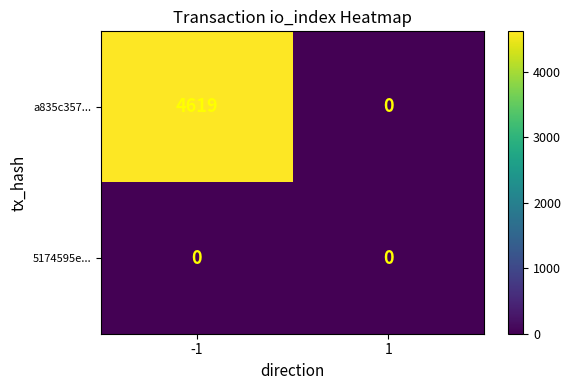

What is the sum of all a835c357... values?

4619